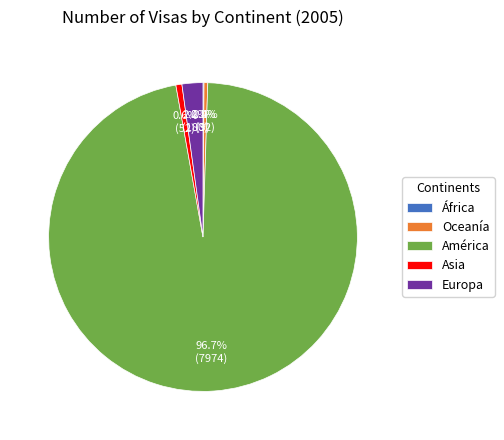

Is the sum of Europa and Asia greater than half?

No